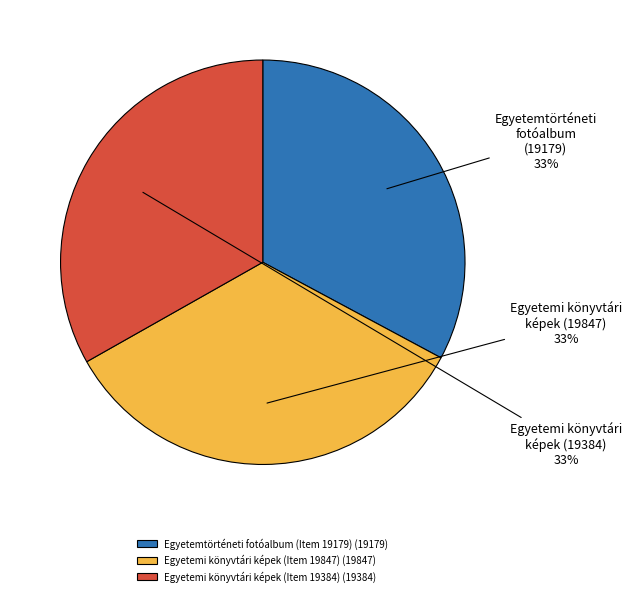

Which slice is the largest?

Egyetemi könyvtári képek (Item 19847)